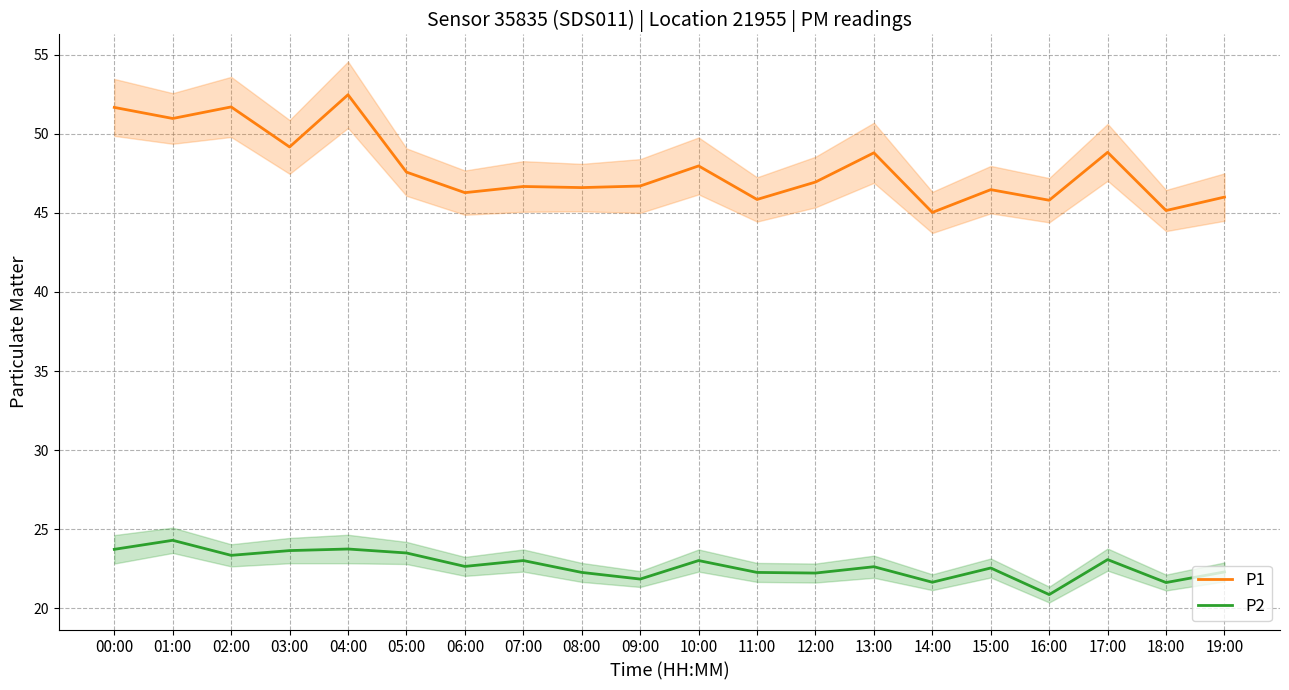

List the labels in order of P1 value, largest first.

04:00, 02:00, 00:00, 01:00, 03:00, 17:00, 13:00, 10:00, 05:00, 12:00, 09:00, 07:00, 08:00, 15:00, 06:00, 19:00, 11:00, 16:00, 18:00, 14:00